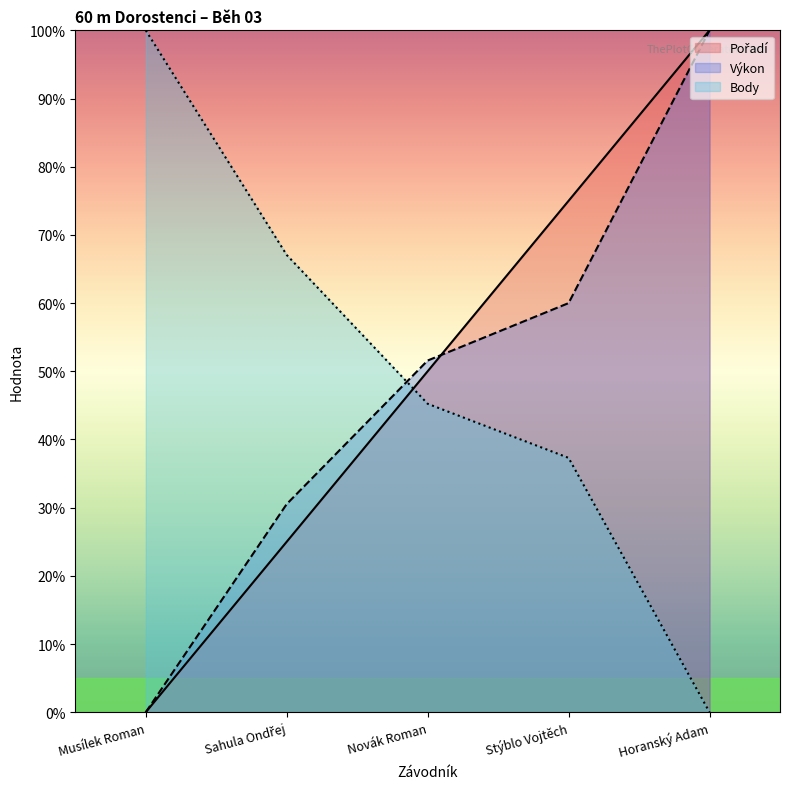

How many lines are shown in the chart?

3